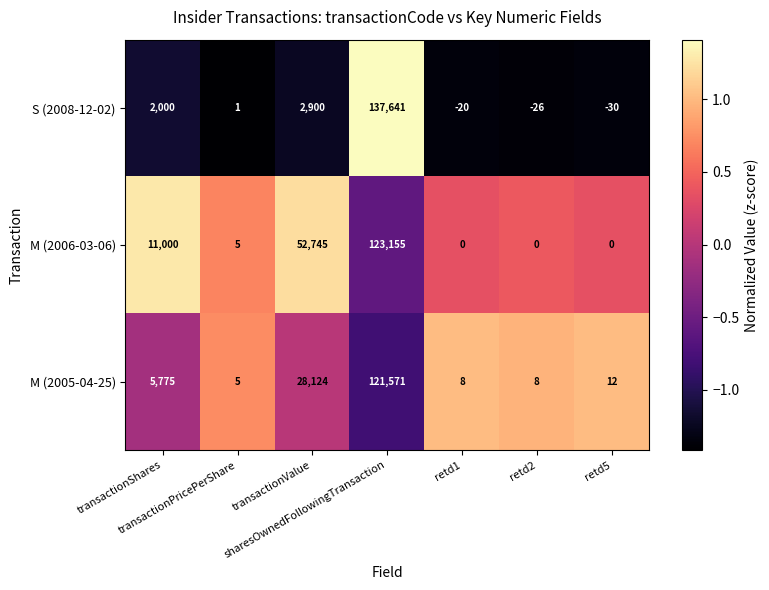

How many values in the M (2005-04-25) series are below 12?

3